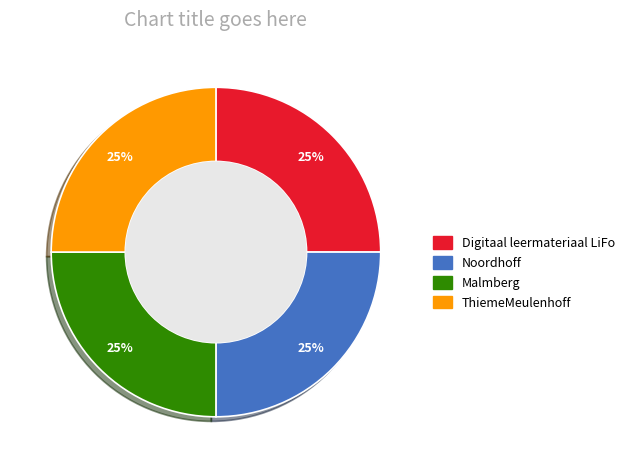

True or false: Digitaal leermateriaal LiFo accounts for 25% of the total.

True